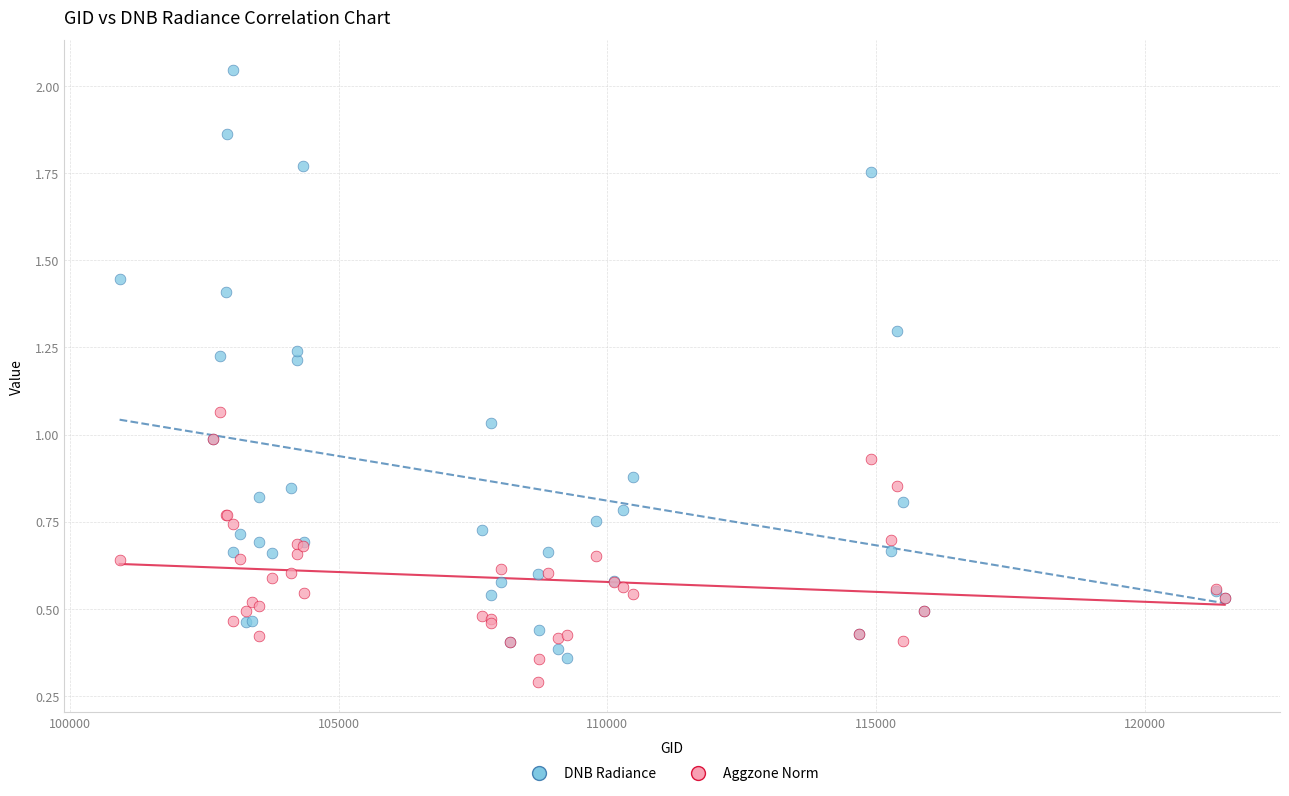

Which series contains the highest Y value?

DNB Radiance